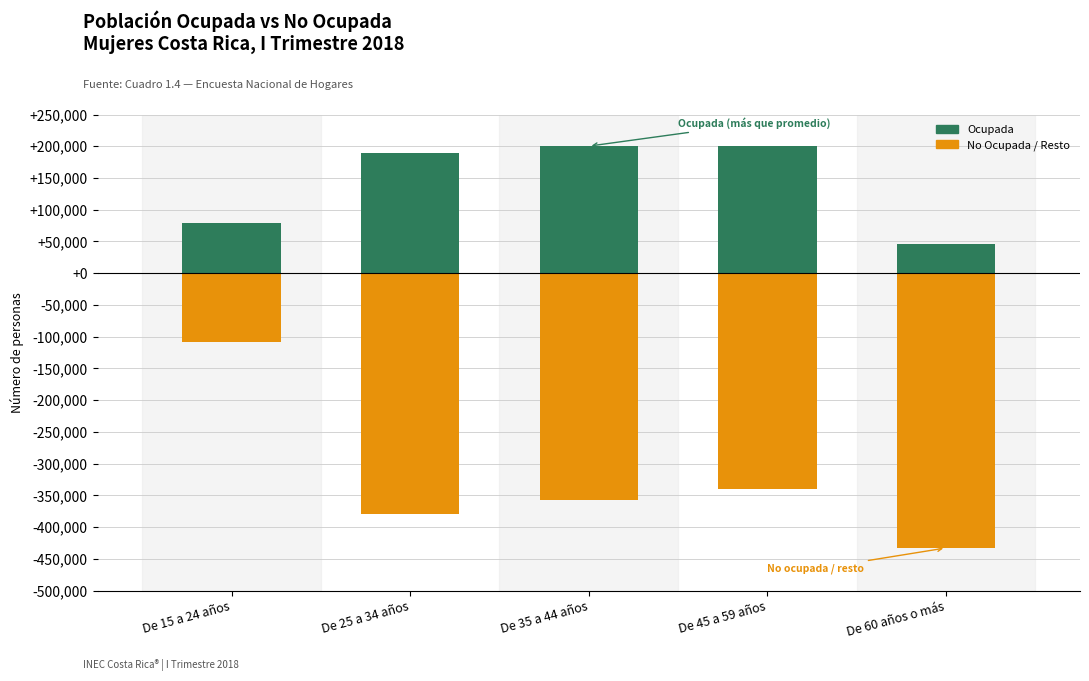

Count the number of data series in this chart.

2